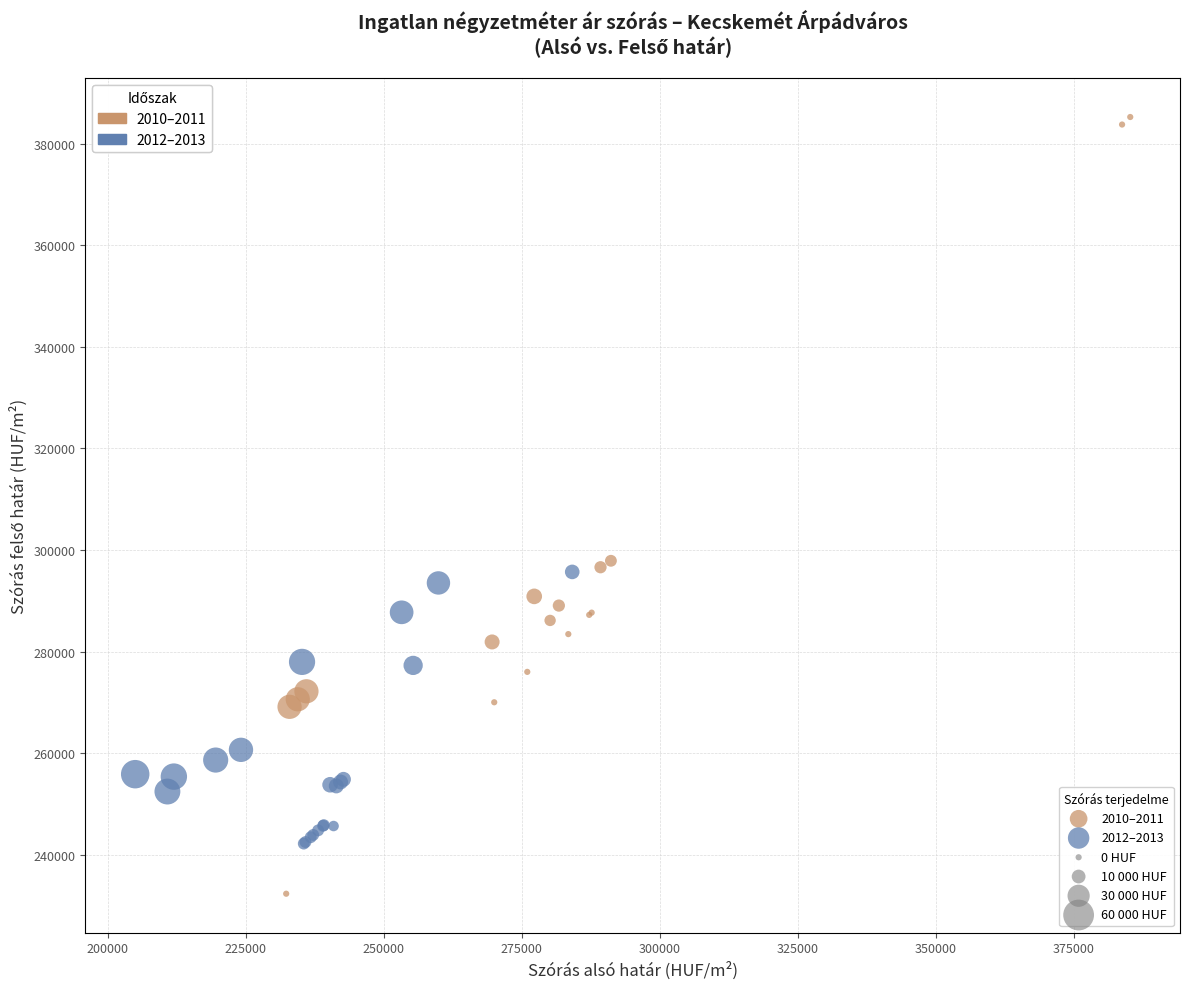

Which series contains the highest Y value?

2010–2011